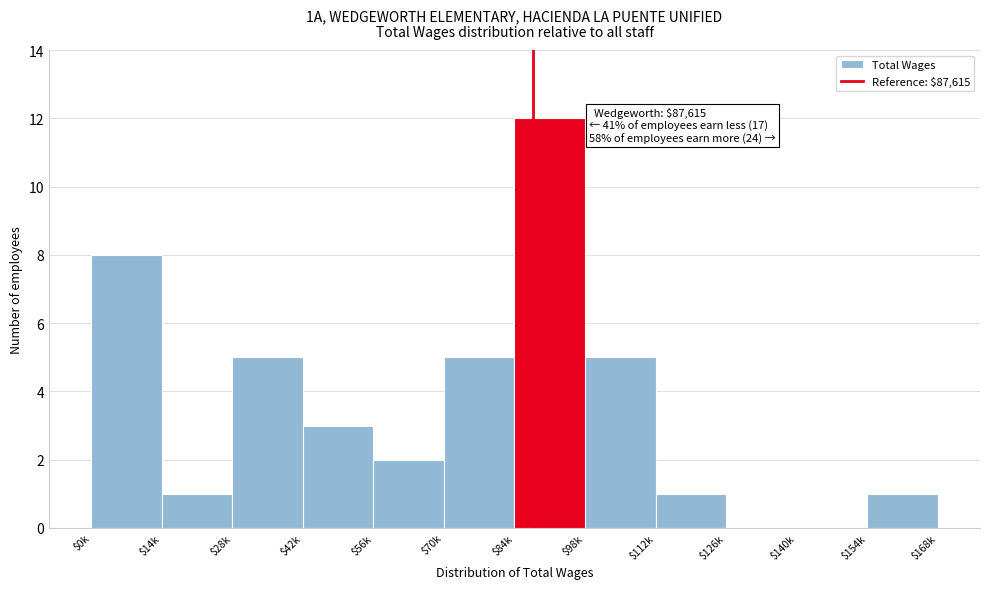

Is it true that the value at $70k is 8?

False